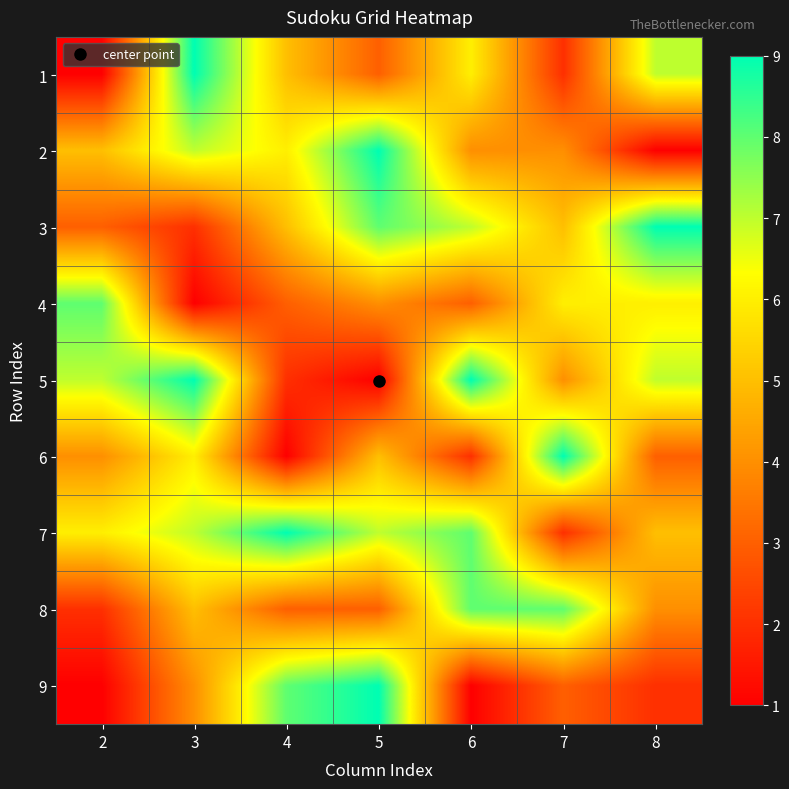

At which category is the sum across all series the highest?

3